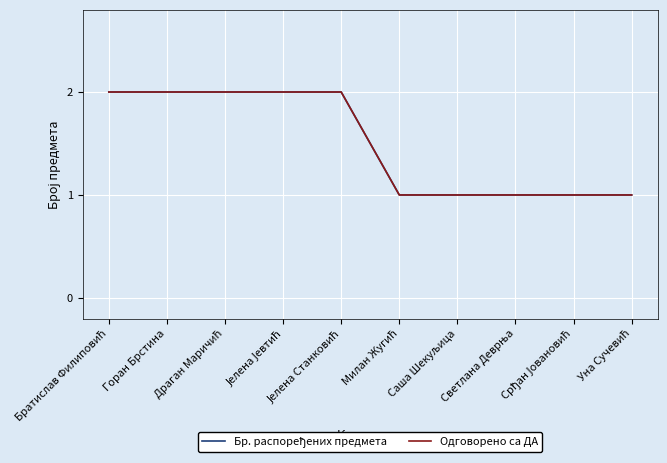

Does the chart have visible grid lines?

Yes